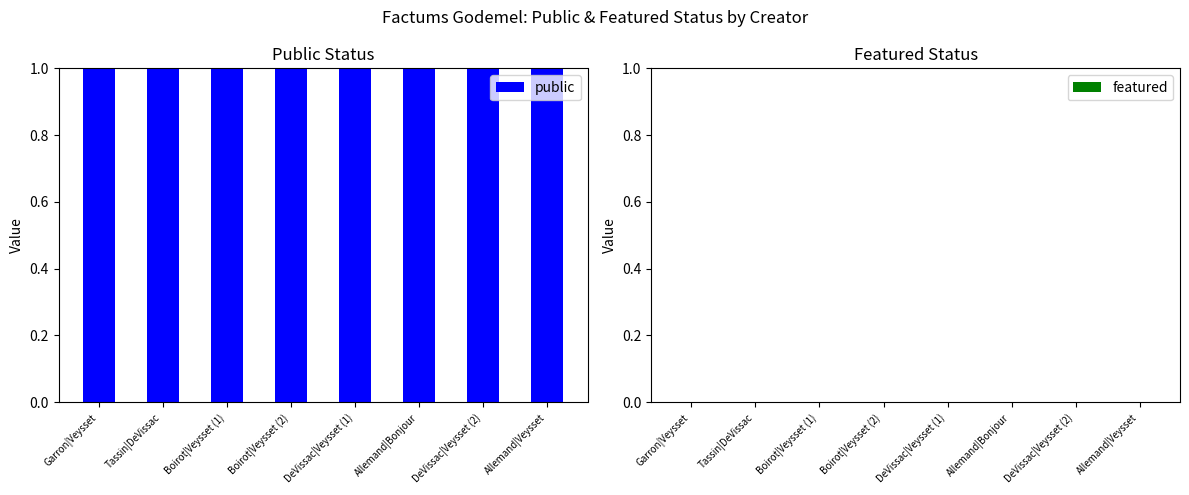

At which label does featured reach its minimum?

Garron|Veysset